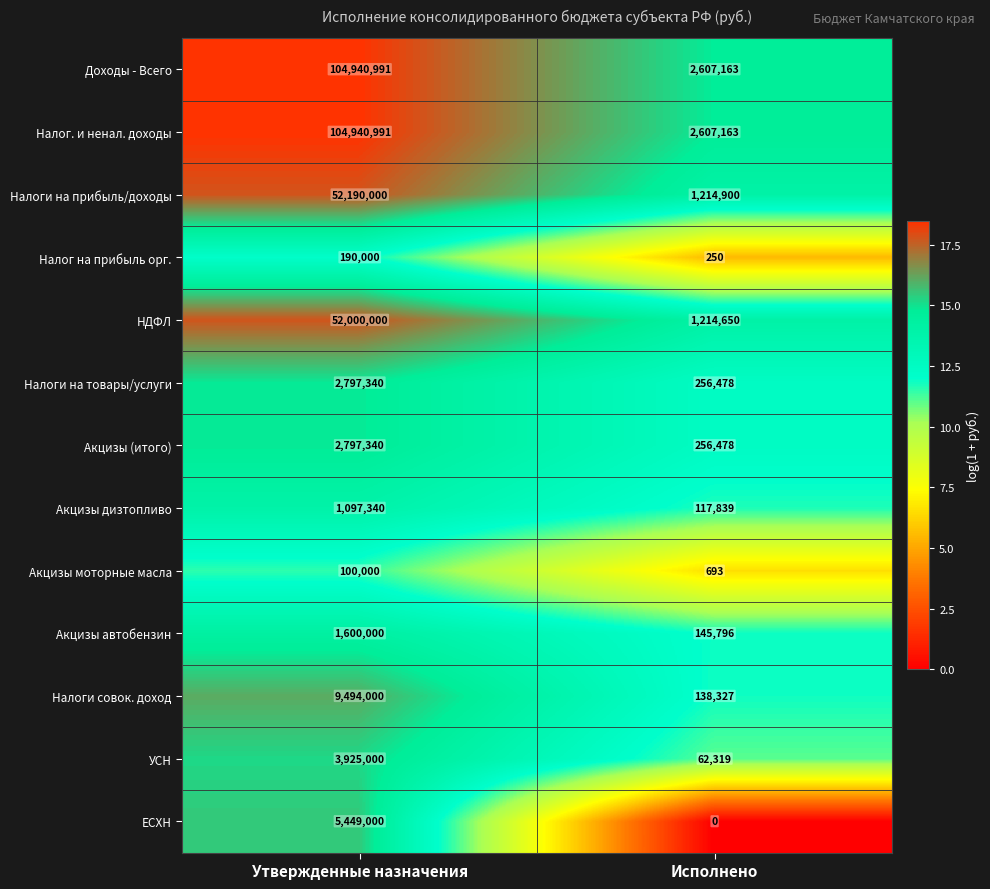

What is the difference between the highest and lowest values at Утвержденные назначения?

104840991